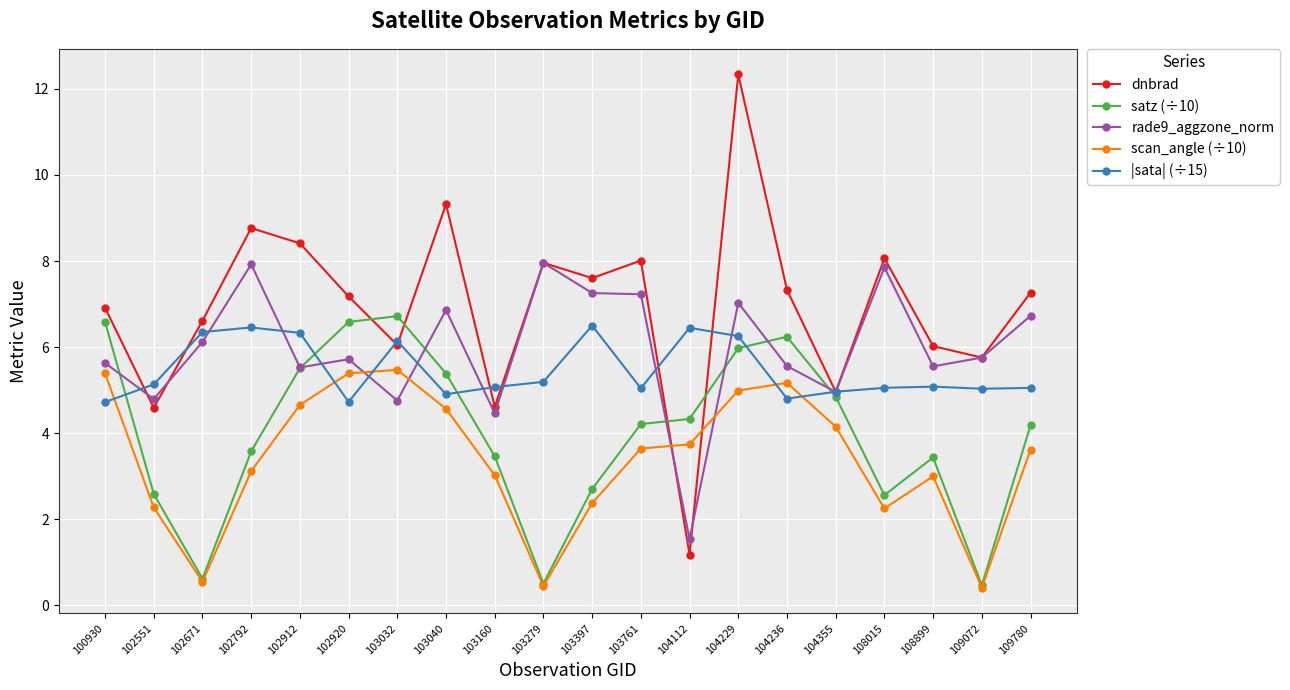

Where do rade9_aggzone_norm and dnbrad first cross each other?

100930 and 102551